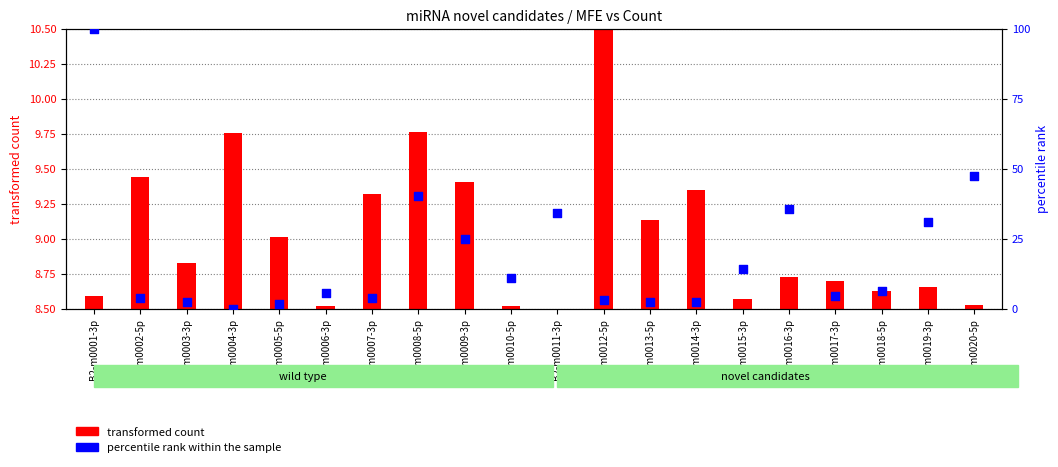

Which series reaches the maximum Y coordinate?

percentile rank within the sample